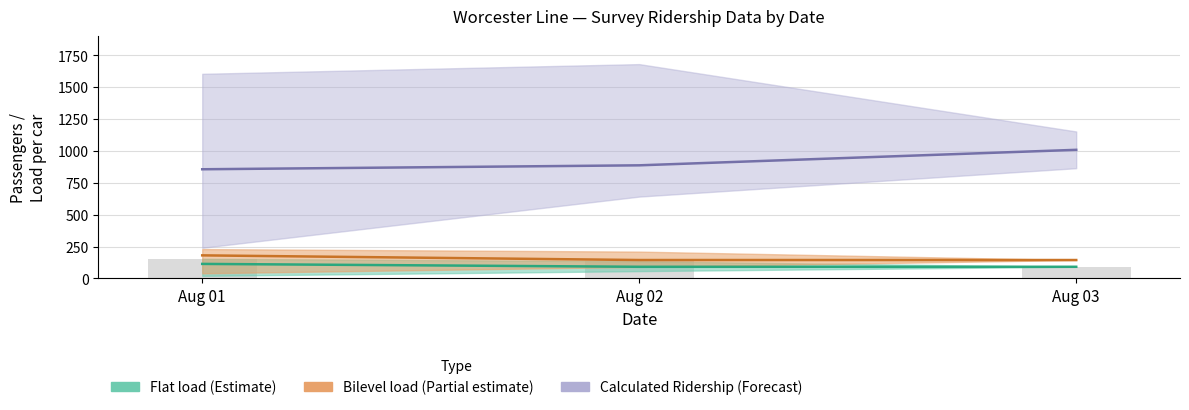

At Calculated Ridership, list the series in order from largest to smallest.

Calculated Ridership, Bilevel load, Flat load